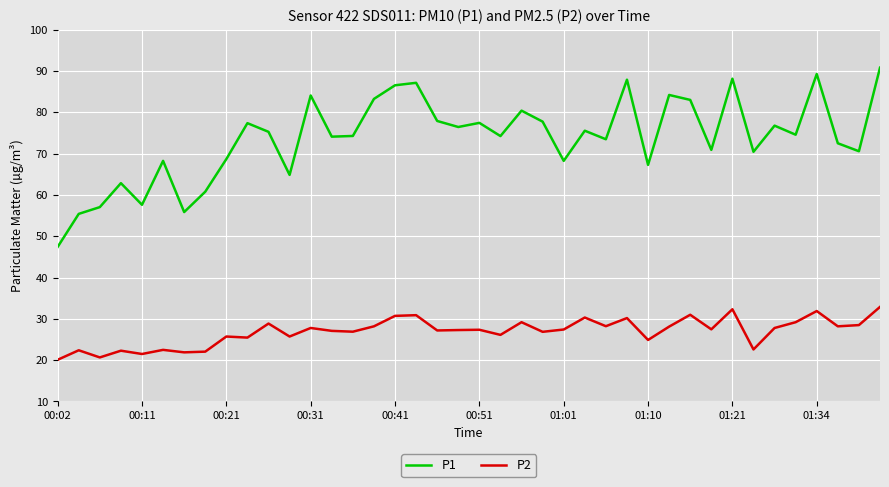

In P2, how many points are higher than both neighbors (excluding endpoints)?

14